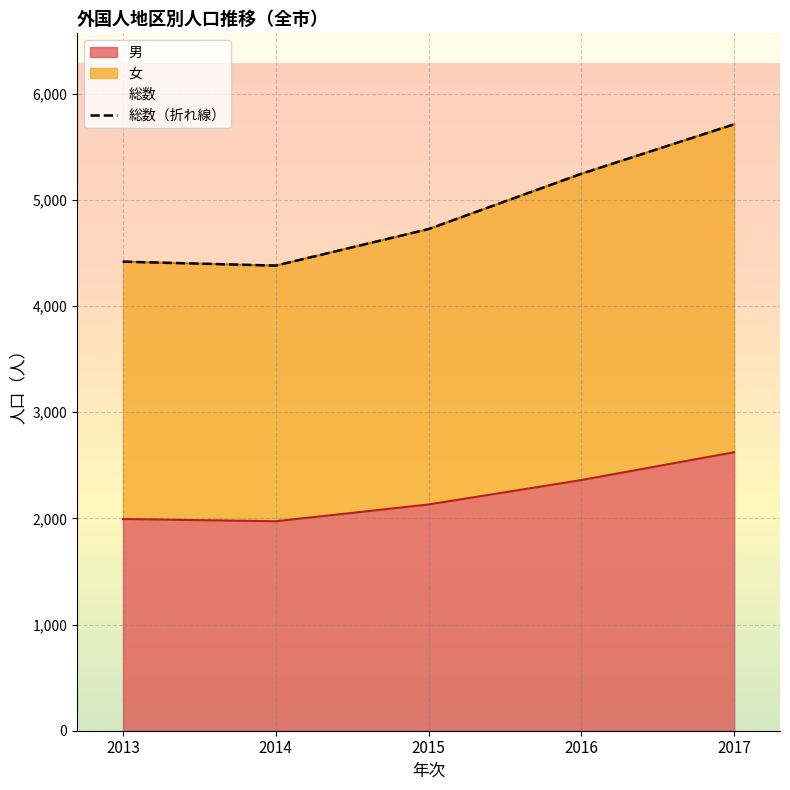

What is the sum of all values?

24482